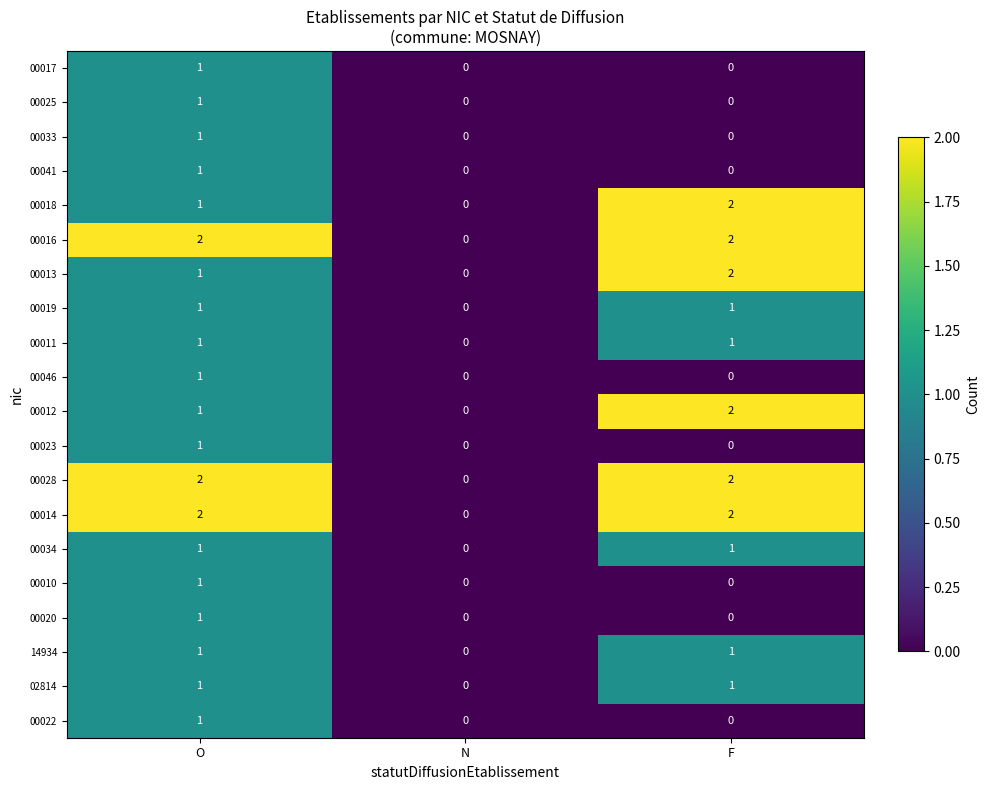

What is the greatest value displayed?

2